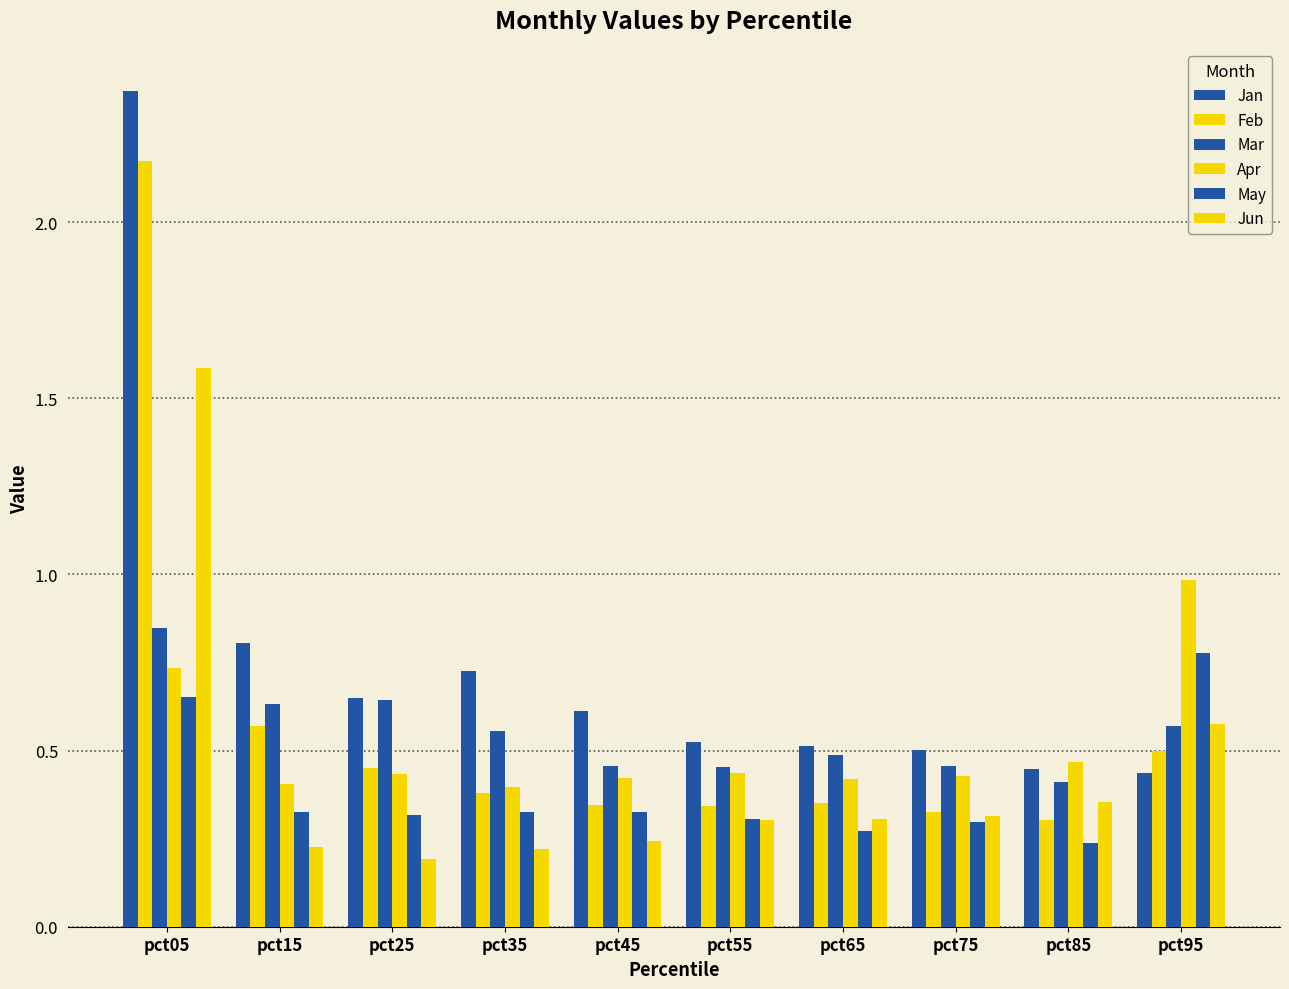

Read the Mar value at pct45.

0.5